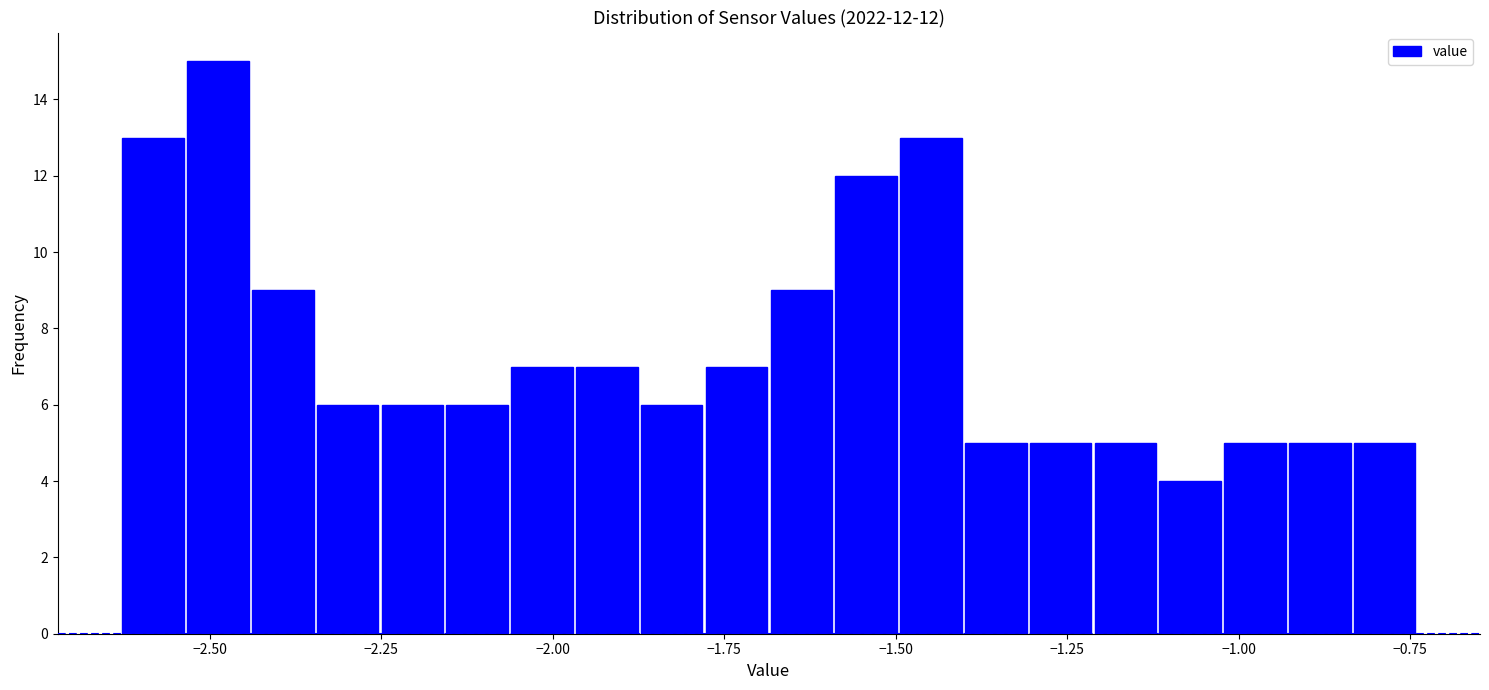

Read against the x-axis, roughly where is the centre of the tallest bar?

-2.50